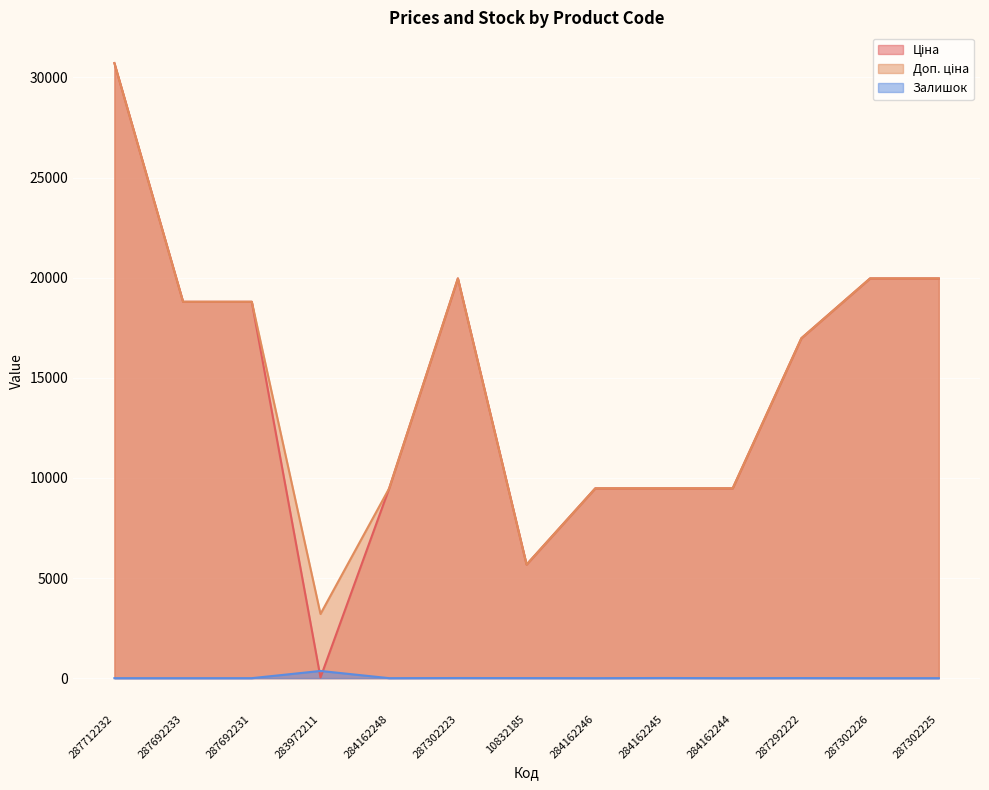

Rank the series at 287692233 from highest to lowest value.

Ціна, Доп. ціна, Залишок